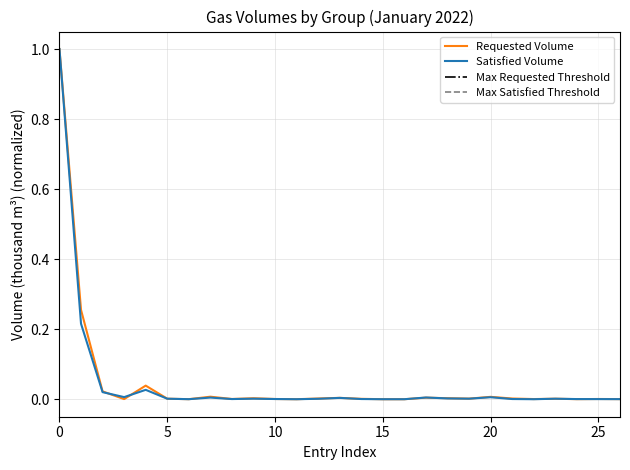

True or false: Satisfied Volume has a value of 0.0 at 25.

True